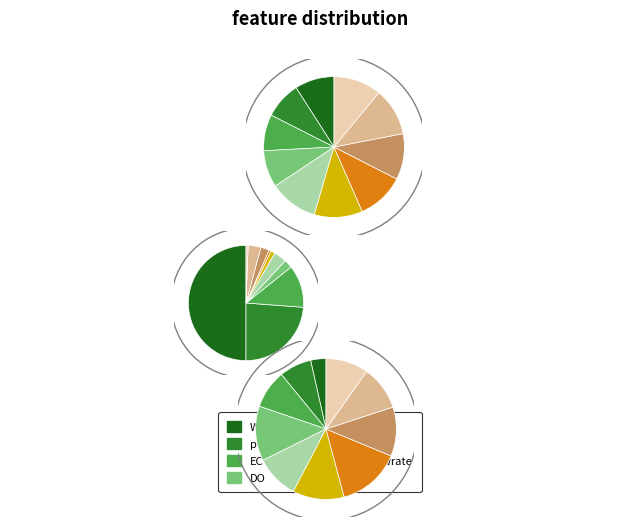

Combined, do Period 4 and Period 36 account for over 50%?

No